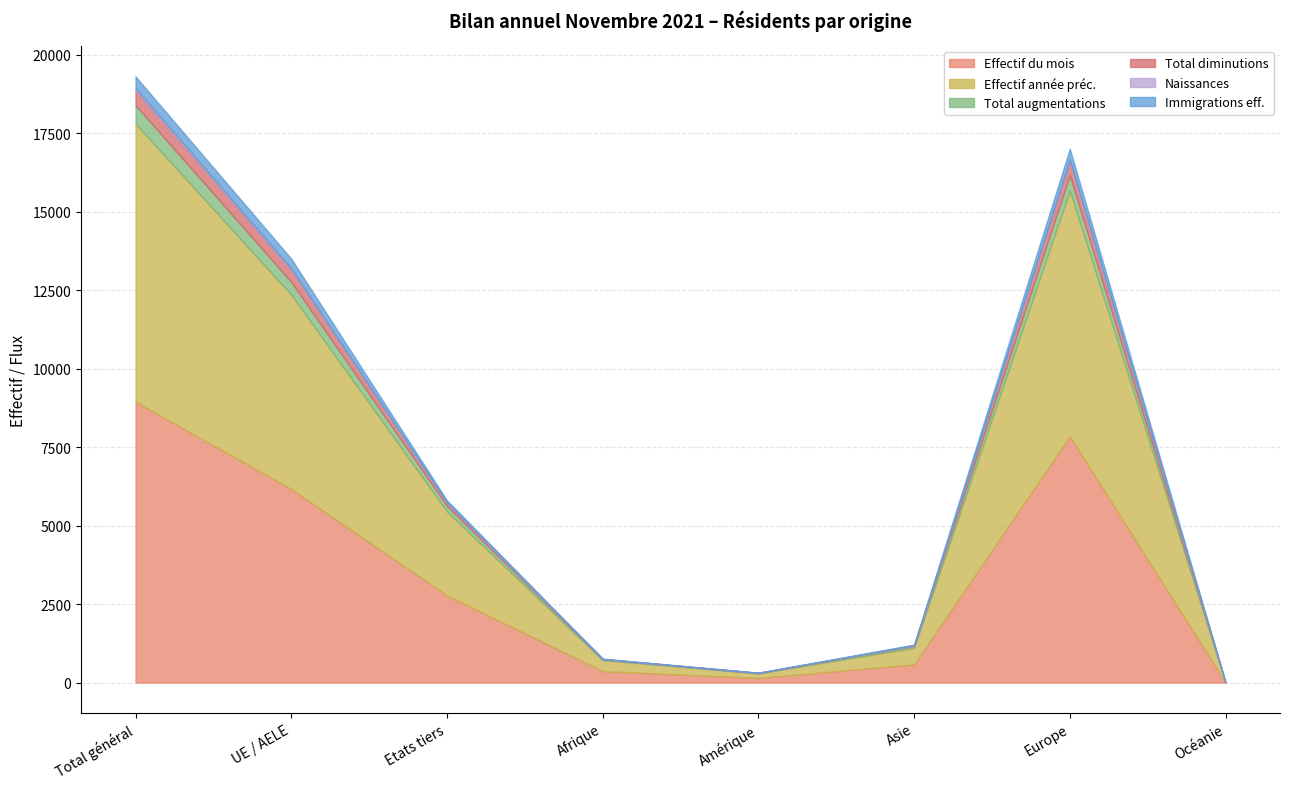

What is the sum of the Effectif année préc. values at Océanie and UE / AELE?

6189